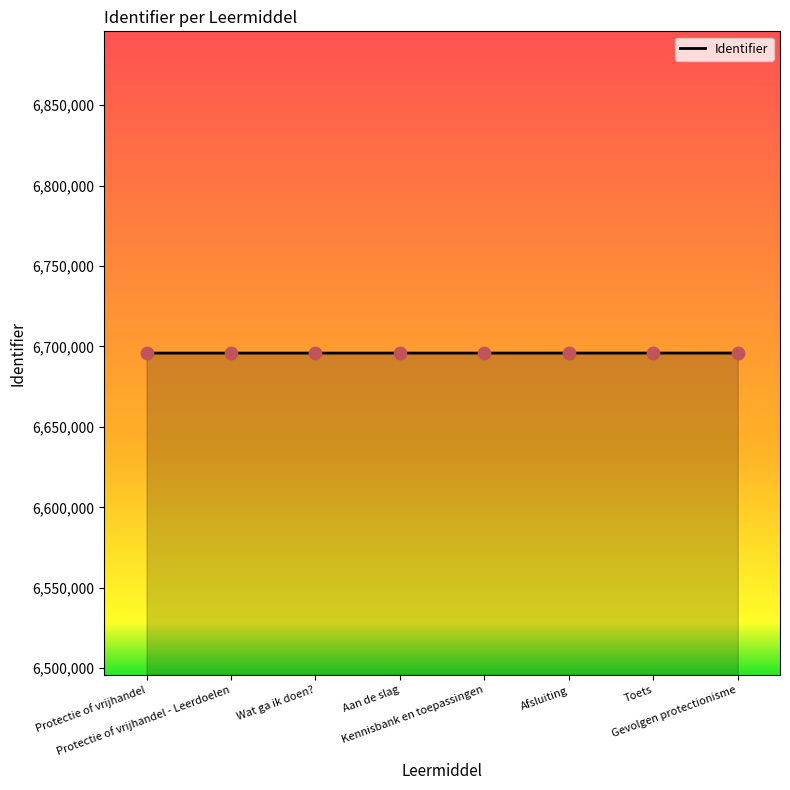

Approximately how many times larger is the value at Protectie of vrijhandel - Leerdoelen compared to Aan de slag?

1.0